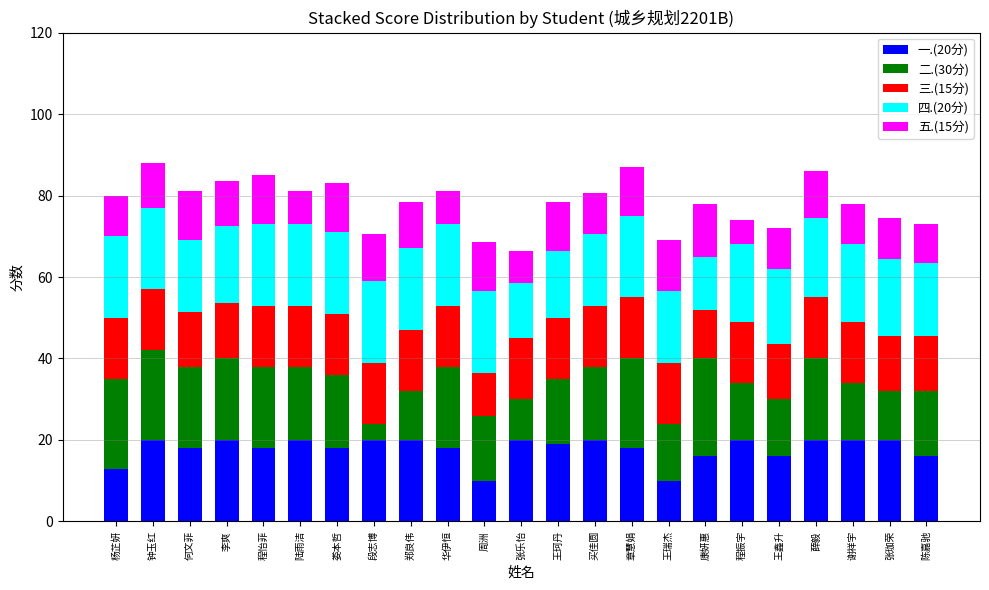

What is the minimum value for 一.(20分)?

10.0